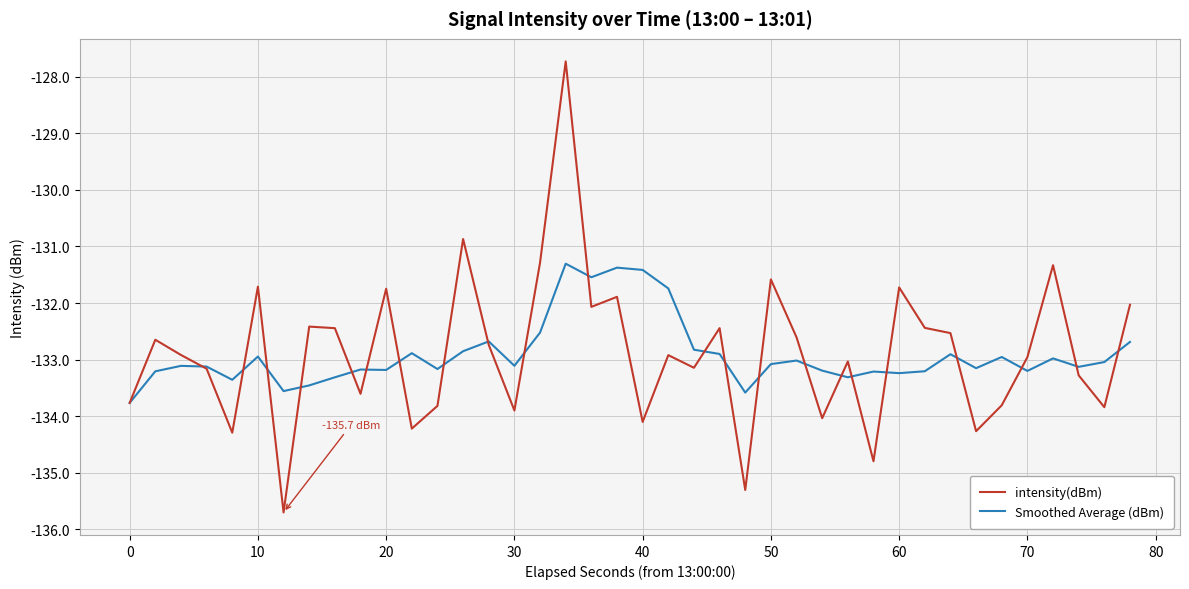

Which series has the widest spread of values?

intensity(dBm)